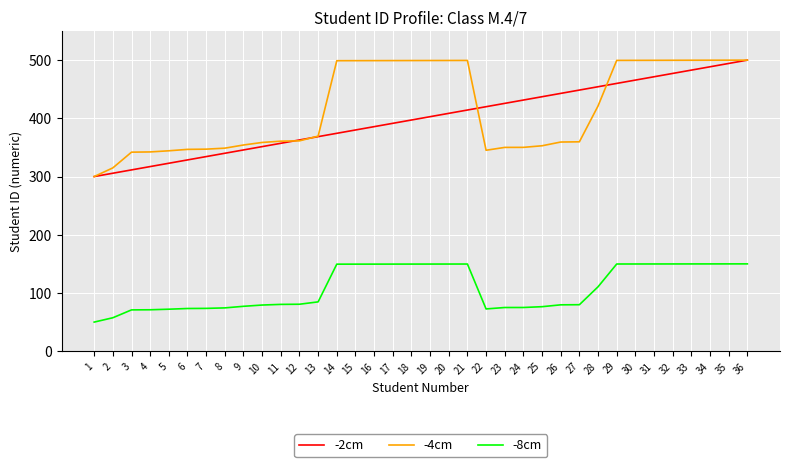

What is the sum of all -2cm values?

14400.0